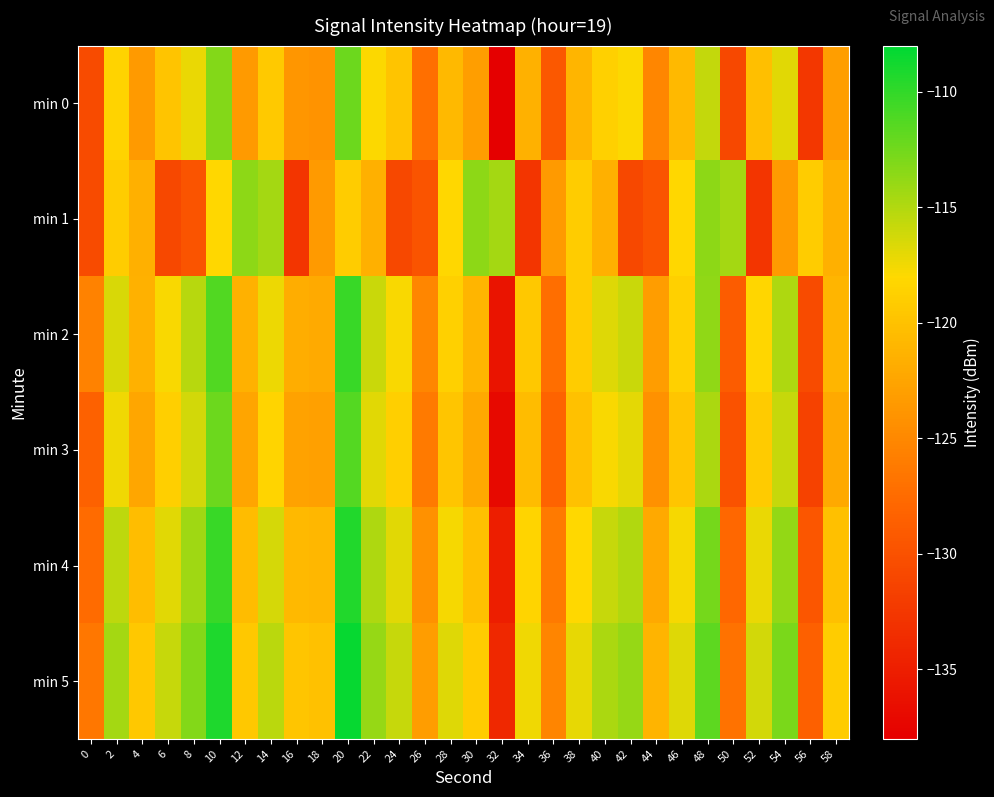

Reading right to left, what are all the values shown in this chart?

min 0: 58=-123.1	56=-132.5	54=-116.8	52=-120.2	50=-130.9	48=-115.7	46=-120.7	44=-125.2	42=-117.9	40=-118.8	38=-121.0	36=-129.2	34=-121.4	32=-138.0	30=-123.1	28=-120.7	26=-127.2	24=-119.8	22=-117.9	20=-112.3	18=-124.0	16=-123.7	14=-119.4	12=-123.5	10=-113.3	8=-117.3	6=-119.8	4=-123.4	2=-118.5	0=-130.5
min 1: 58=-121.6	56=-119.0	54=-123.5	52=-132.7	50=-114.5	48=-113.6	46=-118.2	44=-129.7	42=-130.9	40=-121.6	38=-119.0	36=-123.5	34=-132.7	32=-114.5	30=-113.6	28=-118.2	26=-129.7	24=-130.9	22=-121.6	20=-119.0	18=-123.5	16=-132.7	14=-114.5	12=-113.6	10=-118.2	8=-129.7	6=-130.9	4=-121.6	2=-119.0	0=-130.5
min 2: 58=-121.1	56=-130.5	54=-114.8	52=-118.2	50=-128.9	48=-113.7	46=-118.7	44=-123.2	42=-115.9	40=-116.8	38=-119.0	36=-127.2	34=-119.4	32=-136.0	30=-121.1	28=-118.7	26=-125.2	24=-117.8	22=-115.9	20=-110.3	18=-122.0	16=-121.7	14=-117.4	12=-121.5	10=-111.3	8=-115.3	6=-117.8	4=-121.4	2=-116.5	0=-125.5
min 3: 58=-122.1	56=-131.5	54=-115.8	52=-119.2	50=-129.9	48=-114.7	46=-119.7	44=-124.2	42=-116.9	40=-117.8	38=-120.0	36=-128.2	34=-120.4	32=-137.0	30=-122.1	28=-119.7	26=-126.2	24=-118.8	22=-116.9	20=-111.3	18=-123.0	16=-122.7	14=-118.4	12=-122.5	10=-112.3	8=-116.3	6=-118.8	4=-122.4	2=-117.5	0=-128.5
min 4: 58=-120.1	56=-129.5	54=-113.8	52=-117.2	50=-127.9	48=-112.7	46=-117.7	44=-122.2	42=-114.9	40=-115.8	38=-118.0	36=-126.2	34=-118.4	32=-135.0	30=-120.1	28=-117.7	26=-124.2	24=-116.8	22=-114.9	20=-109.3	18=-121.0	16=-120.7	14=-116.4	12=-120.5	10=-110.3	8=-114.3	6=-116.8	4=-120.4	2=-115.5	0=-127.5
min 5: 58=-119.1	56=-128.5	54=-112.8	52=-116.2	50=-126.9	48=-111.7	46=-116.7	44=-121.2	42=-113.9	40=-114.8	38=-117.0	36=-125.2	34=-117.4	32=-134.0	30=-119.1	28=-116.7	26=-123.2	24=-115.8	22=-113.9	20=-108.3	18=-120.0	16=-119.7	14=-115.4	12=-119.5	10=-109.3	8=-113.3	6=-115.8	4=-119.4	2=-114.5	0=-126.5